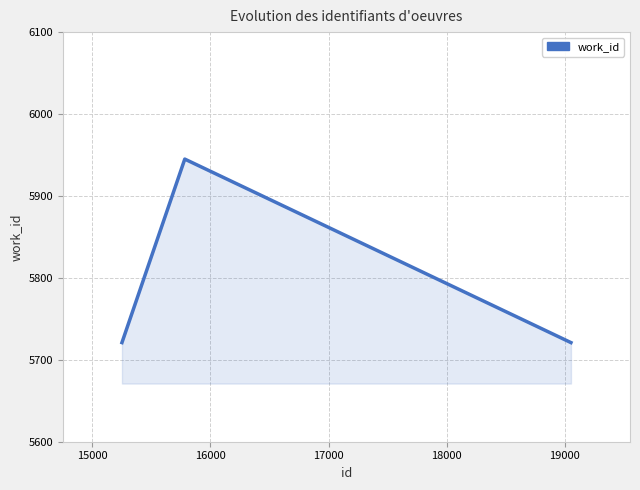

What is the difference between the maximum and second lowest values?

224